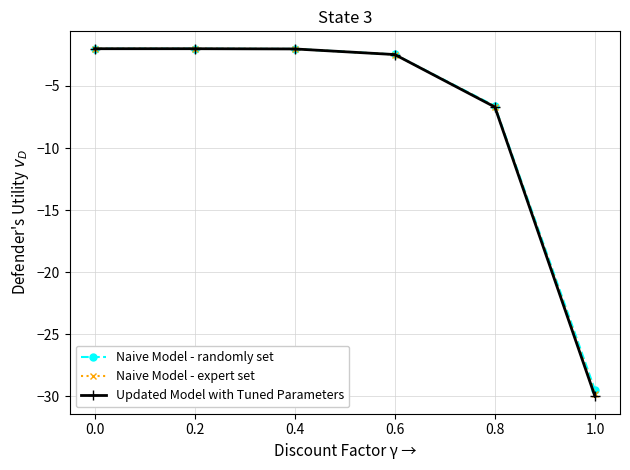

What is the label of the 6th point from the left?

1.0